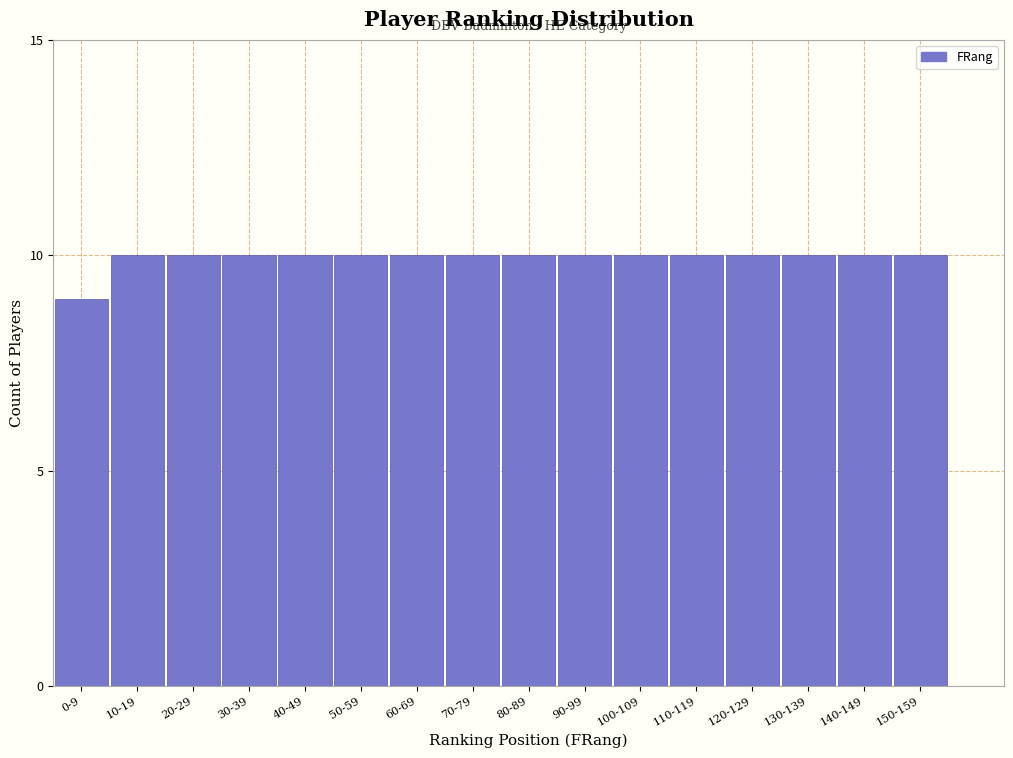

Reading left to right, transcribe all the data shown in this chart.

0-9=9	10-19=10	20-29=10	30-39=10	40-49=10	50-59=10	60-69=10	70-79=10	80-89=10	90-99=10	100-109=10	110-119=10	120-129=10	130-139=10	140-149=10	150-159=10